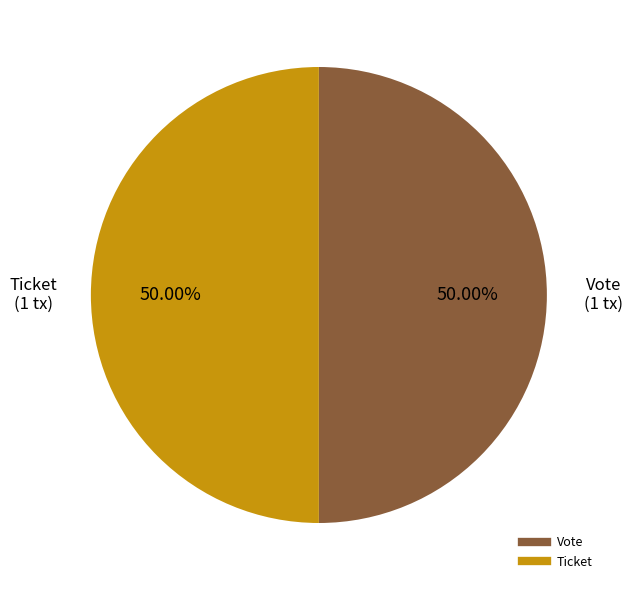

To the nearest percent, what is the difference between the largest and smallest slice percentages?

0%